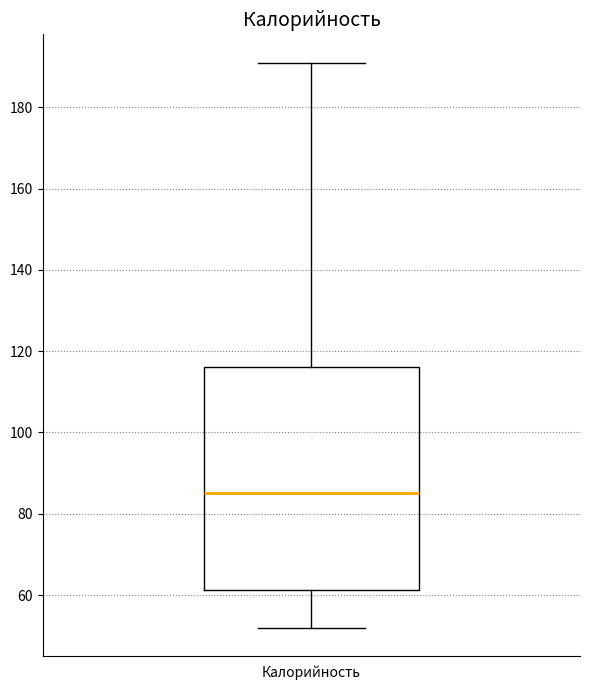

Transcribe this box plot: give where the median line is, the range the box spans, and where the two whiskers end, as read against the y-axis. The values are not printed on the chart, so give them approximately, as read against the axis.

median 86, box 62 to 116, whiskers 52 to 192